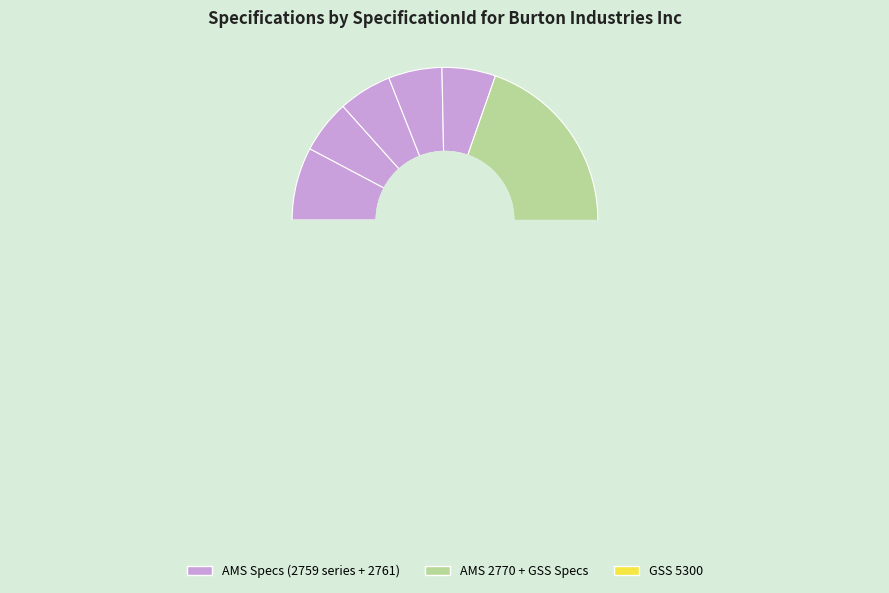

Is AMS 2759/ 1 the majority of the pie?

No